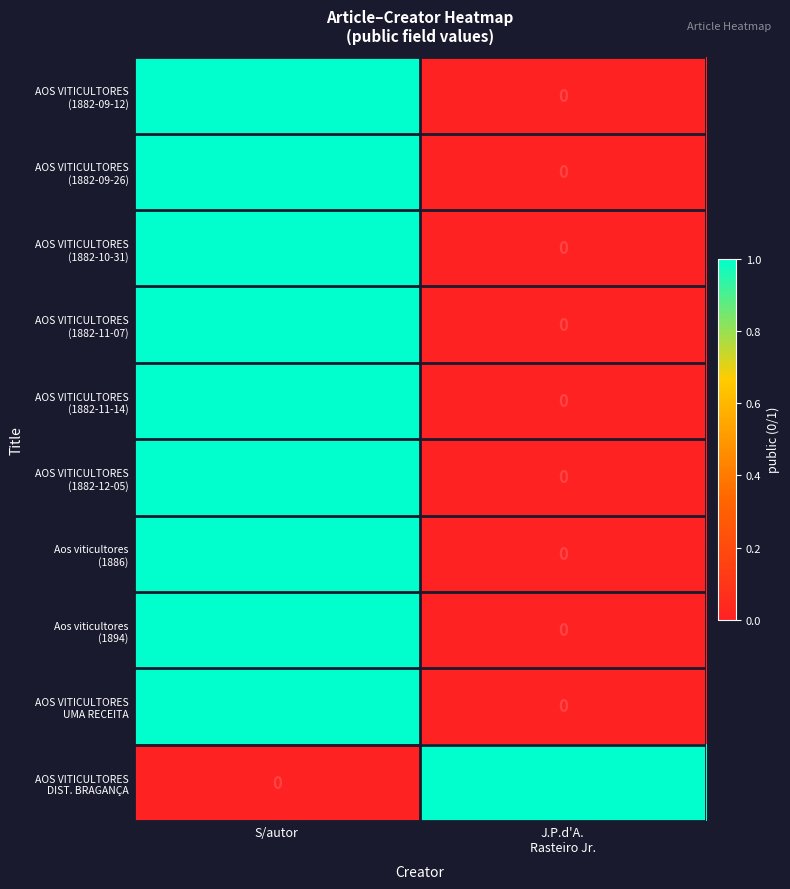

At how many categories does at least one series exceed 0?

2